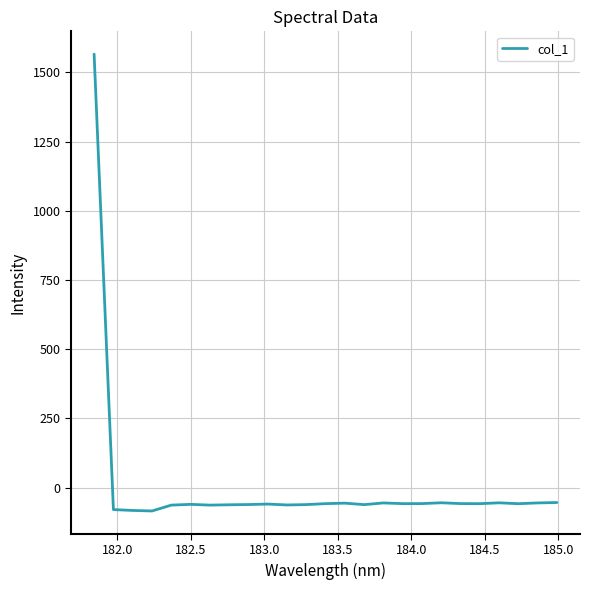

What is the smallest value displayed?

-84.6